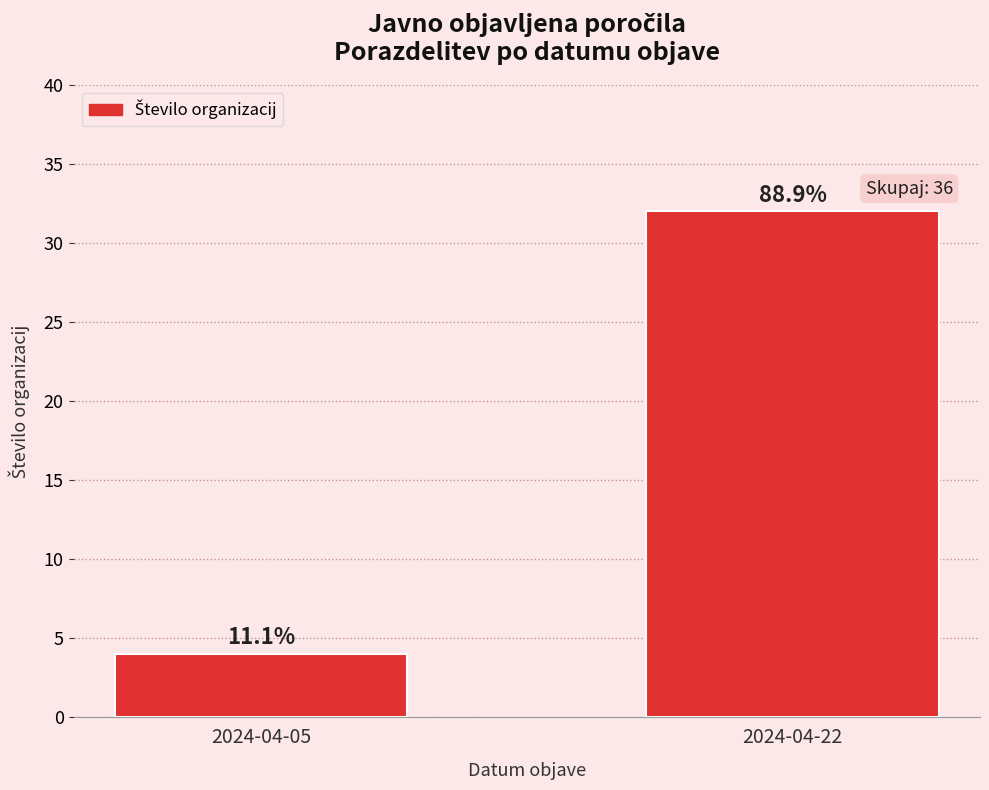

How many bars are there in total?

2